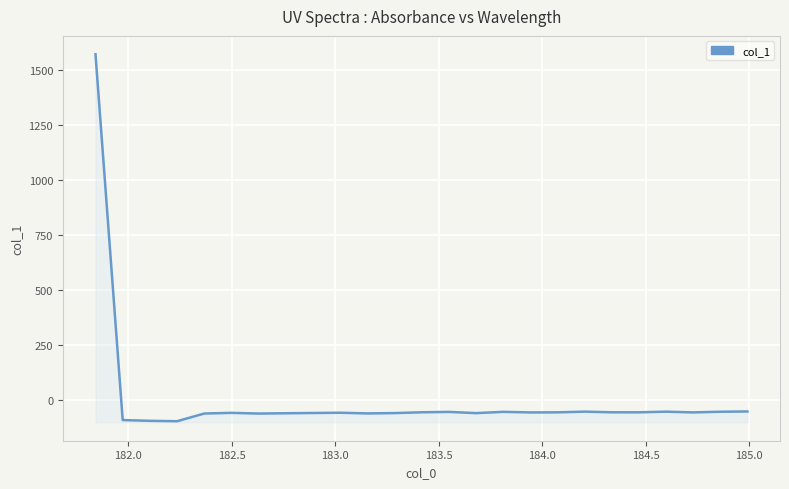

How many values are above zero?

1